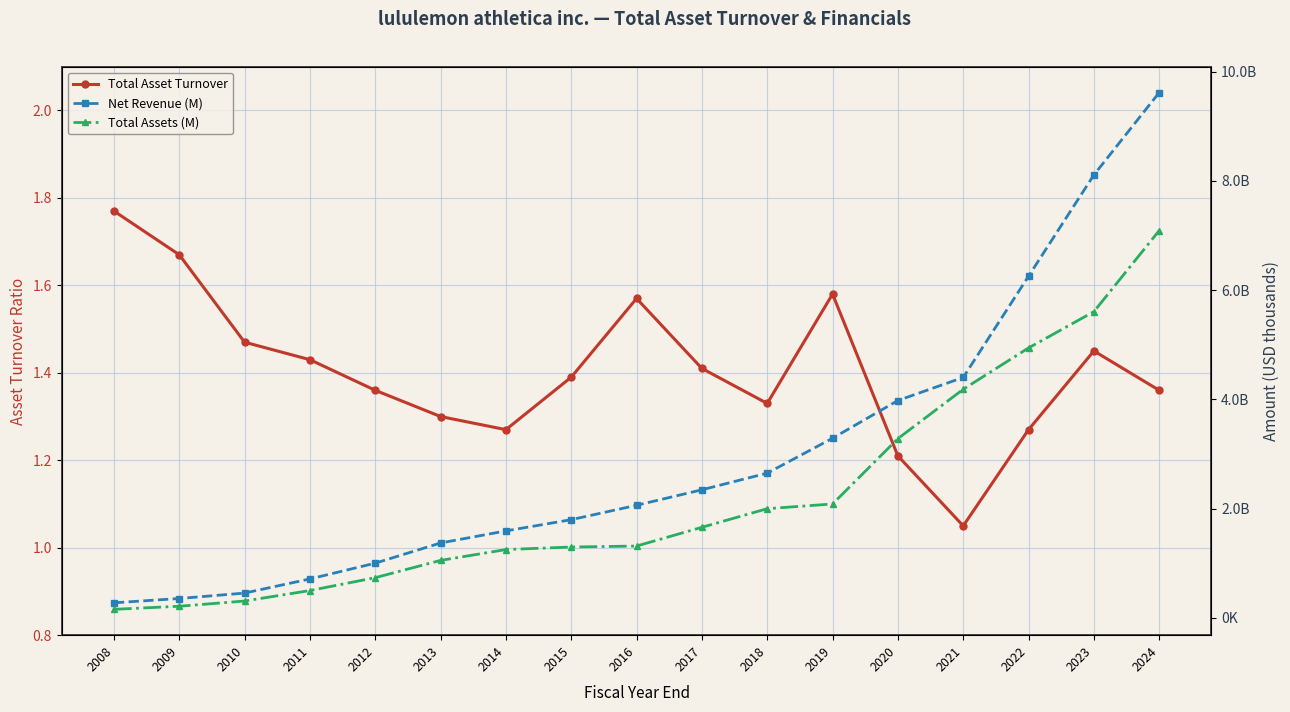

What are all the series names shown in the legend?

Total Asset Turnover, Net Revenue (M), Total Assets (M)